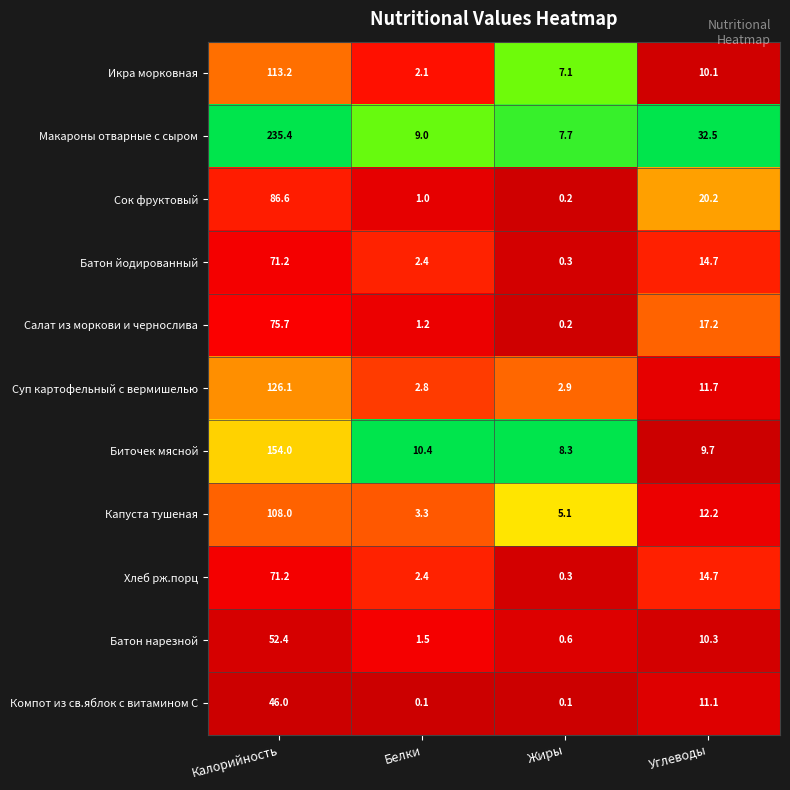

What is the greatest value displayed?

235.4